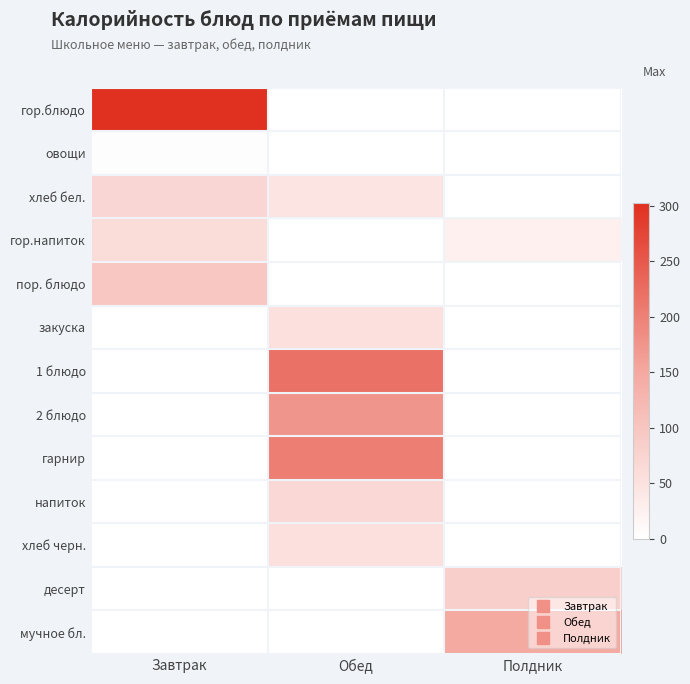

At how many categories does at least one series exceed 11?

3